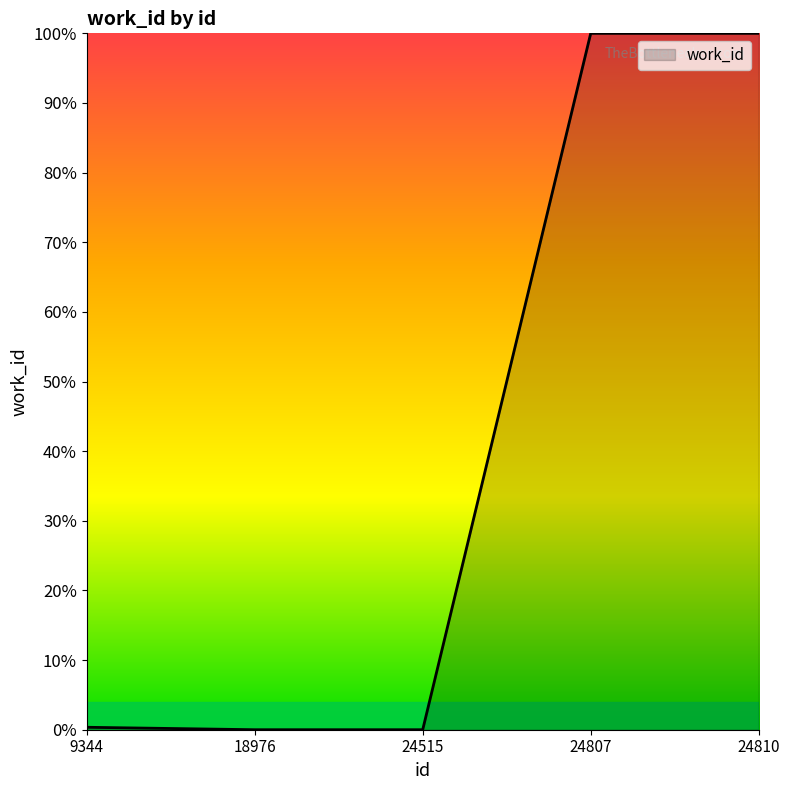

True or false: the data has more than 2 interior local peaks.

False